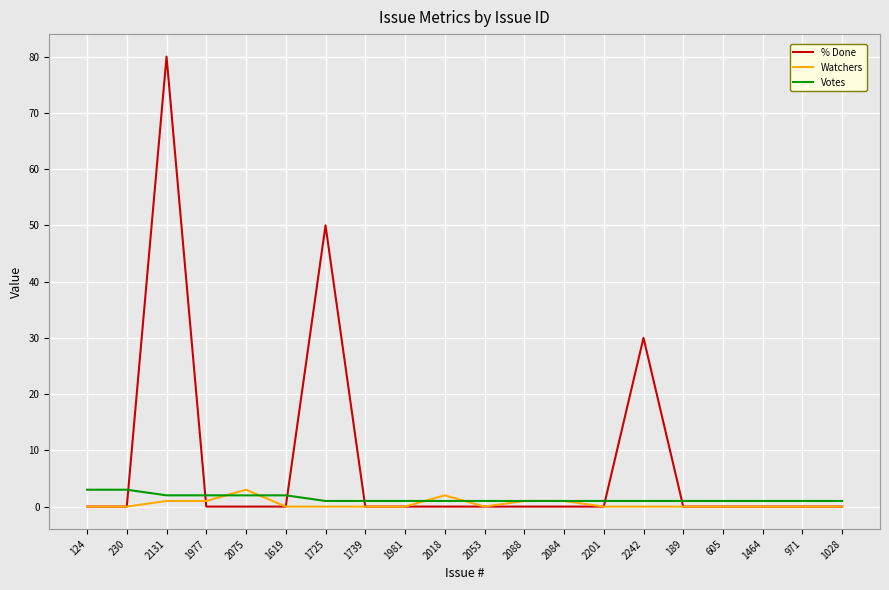

Which category has the highest value across all series?

2131